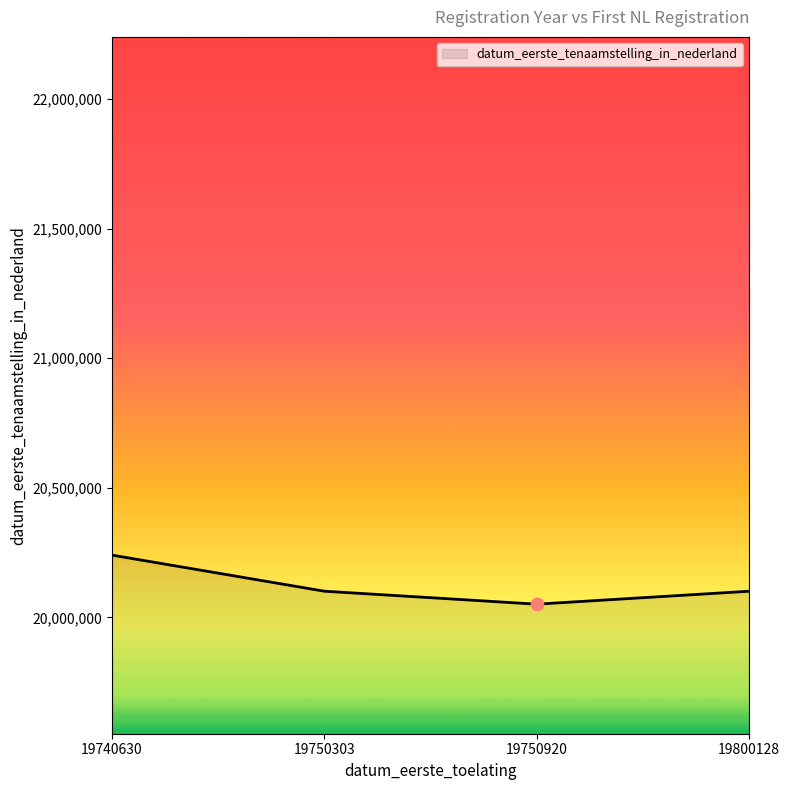

What is the ratio of the value at 19750303 to the value at 19800128?

1.0